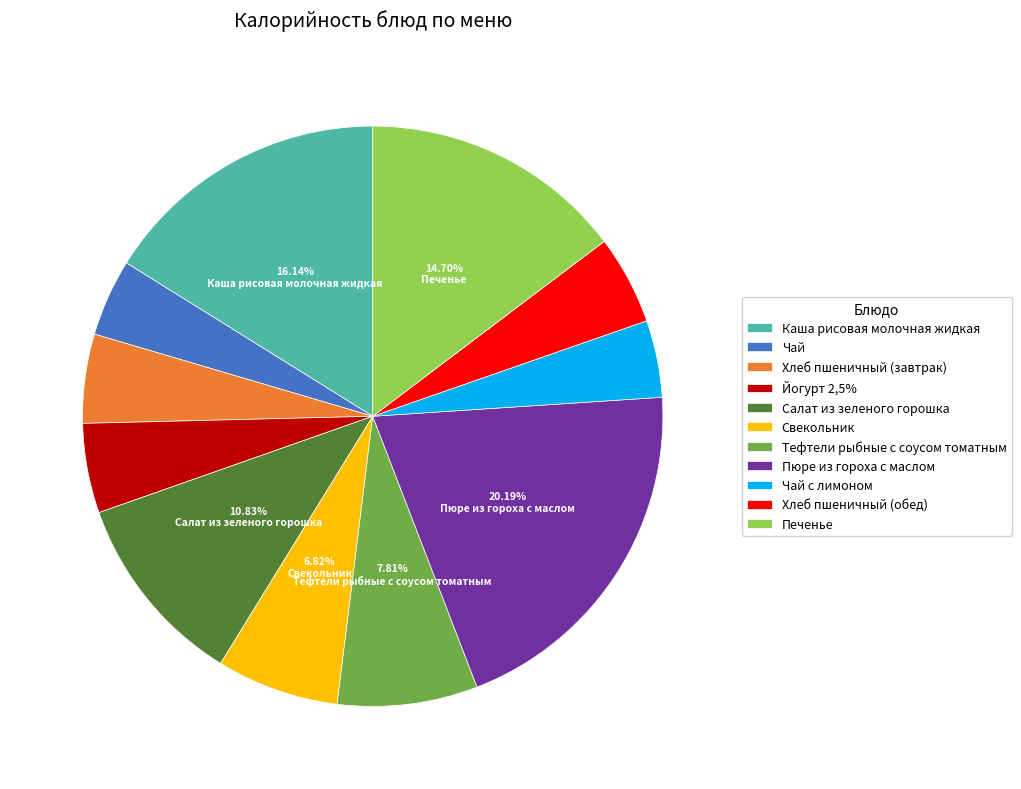

Which has a higher value, Хлеб пшеничный (завтрак) or Чай?

Хлеб пшеничный (завтрак)